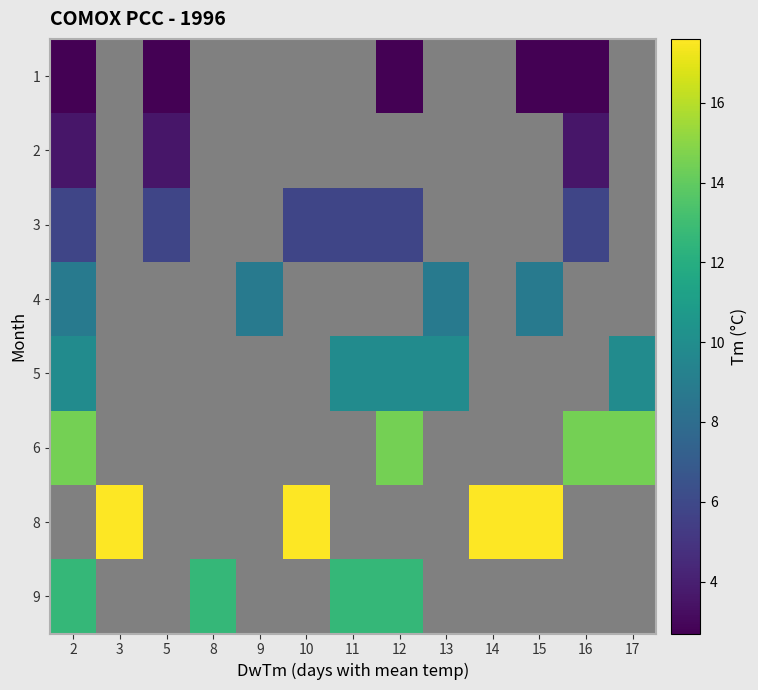

Is the value of 3 at 12 greater than the value of 8 at 2?

No